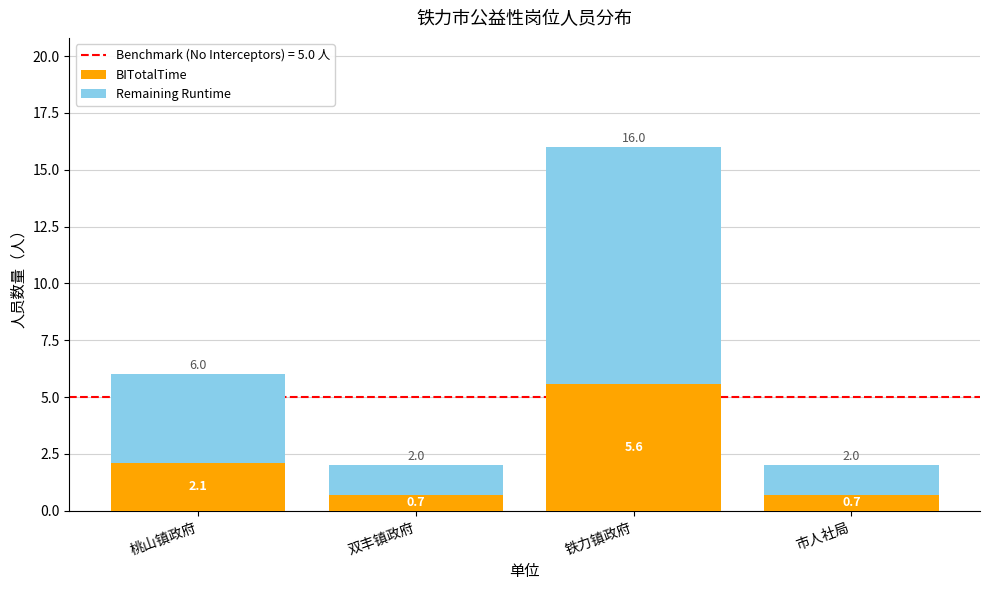

The value of BITotalTime at 双丰镇政府 is 0.7. True or false?

True